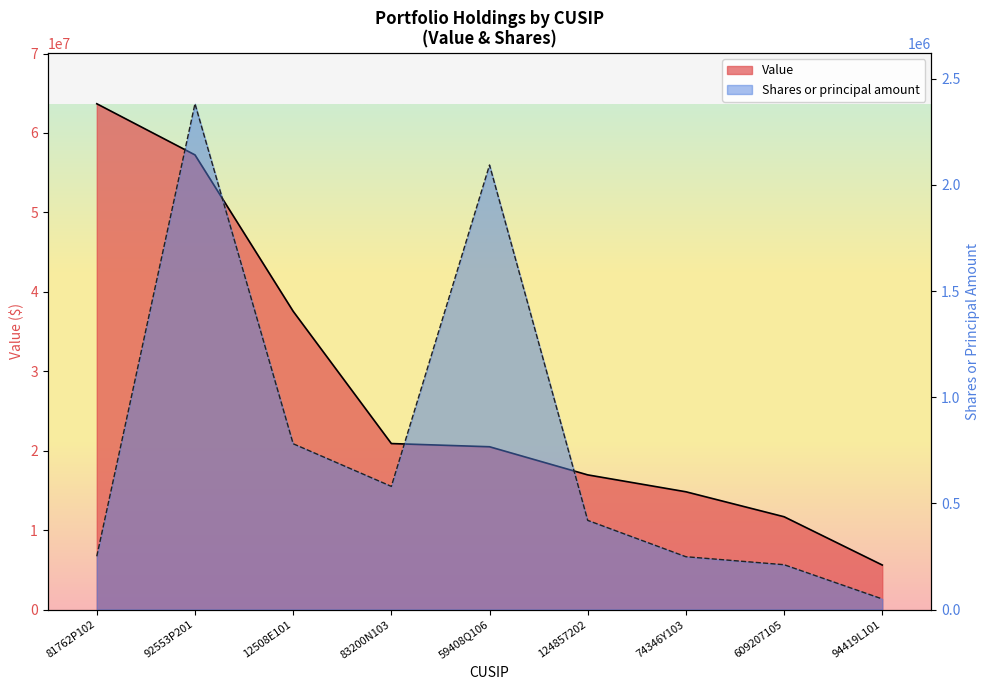

What is the difference between the maximum and second lowest values in the Shares or principal amount series?

2170726